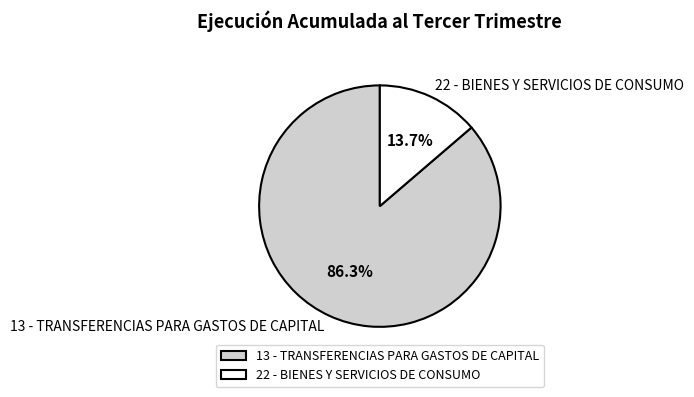

Which slice is the largest?

13 - TRANSFERENCIAS PARA GASTOS DE CAPITAL